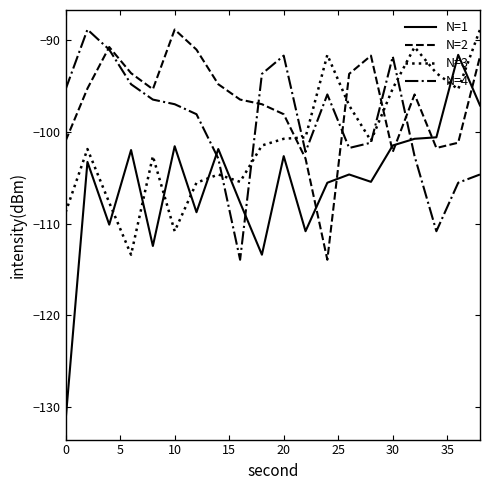

Which series has the largest total across all categories?

N=2